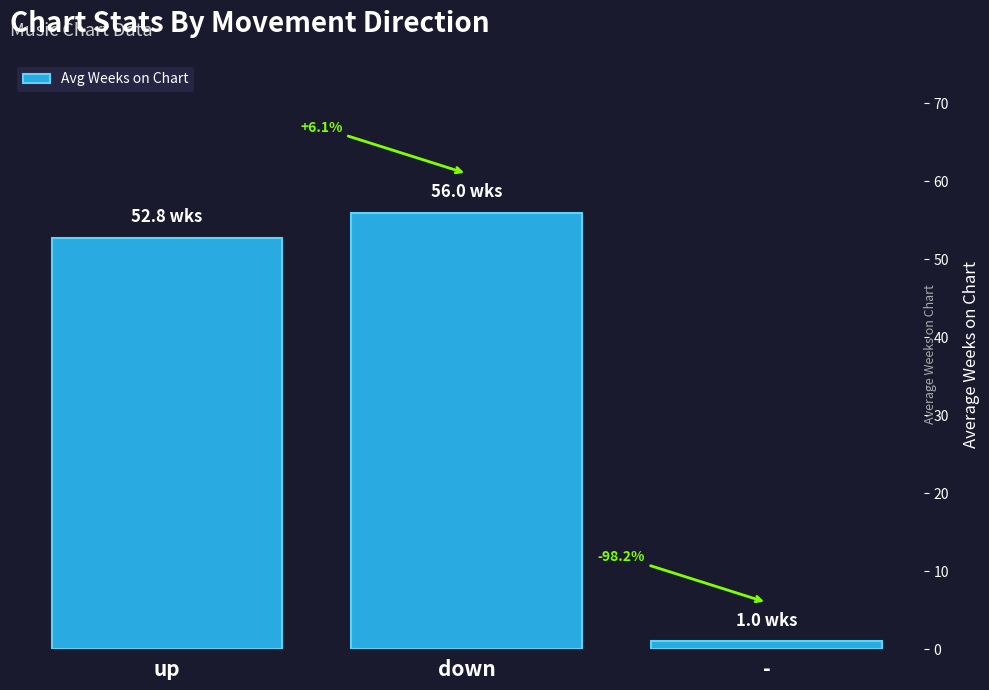

What is the maximum value shown in the chart?

56.0